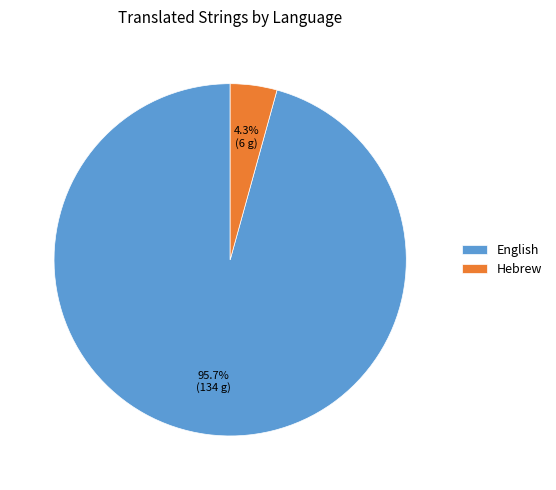

Rank the categories by value from lowest to highest.

Hebrew, English